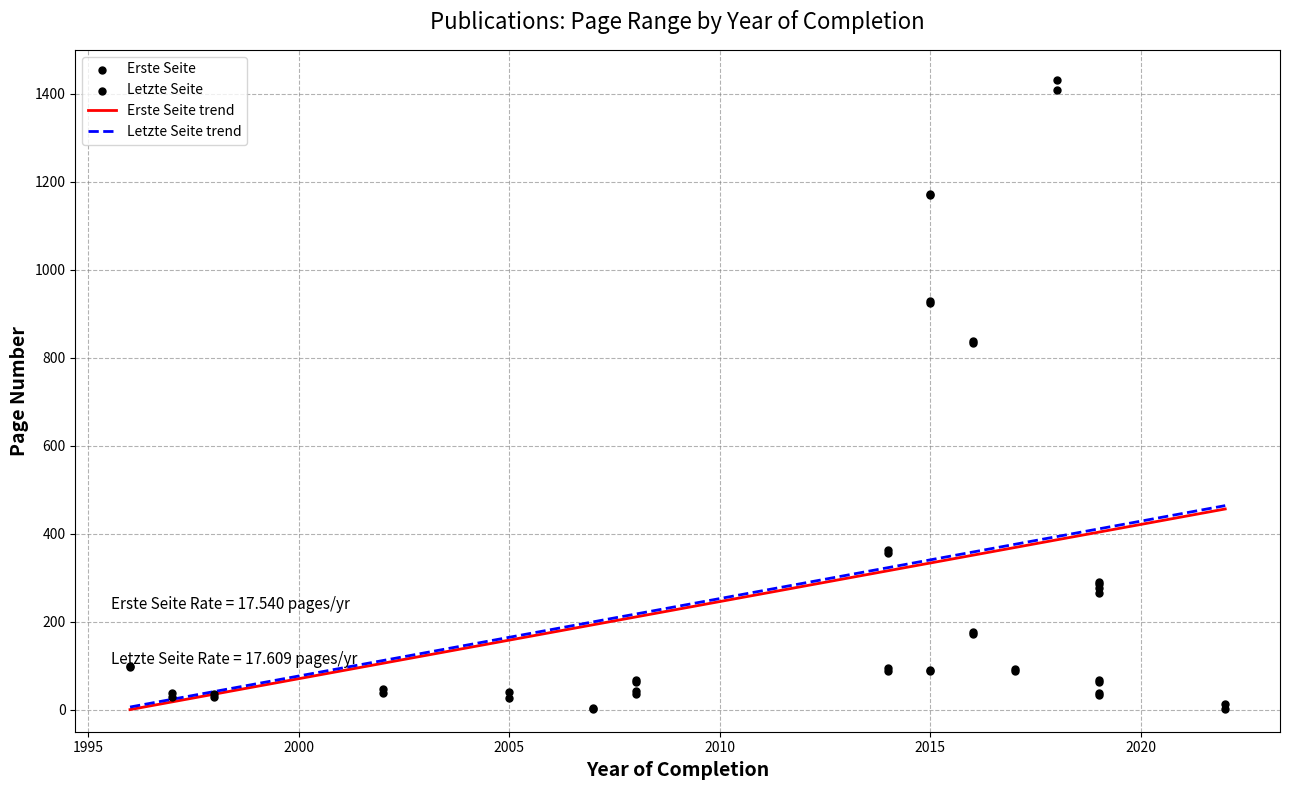

Which series has the largest Y range (max minus min)?

Letzte Seite